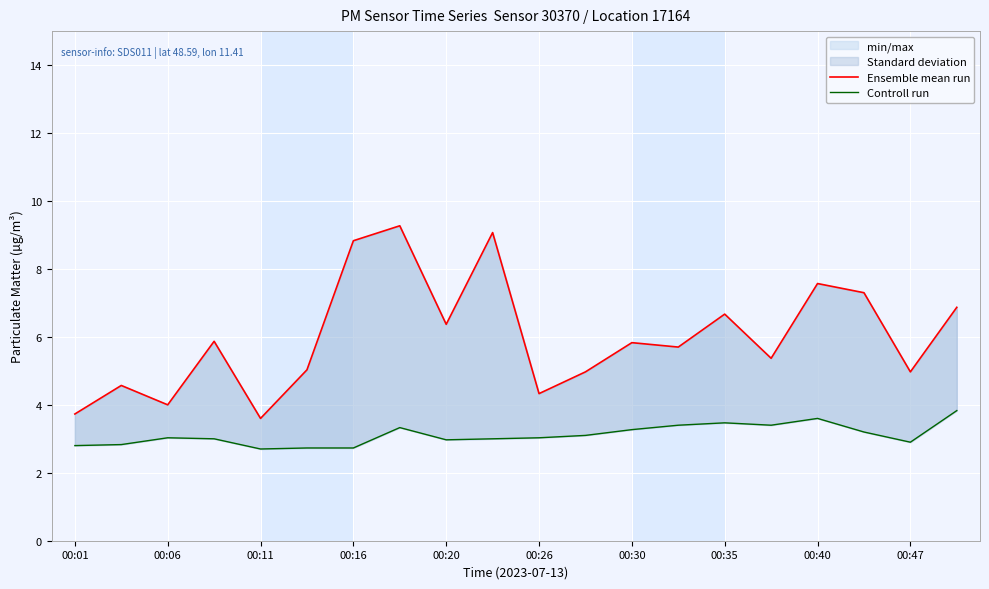

What is the average value of the Ensemble mean run series?

6.0